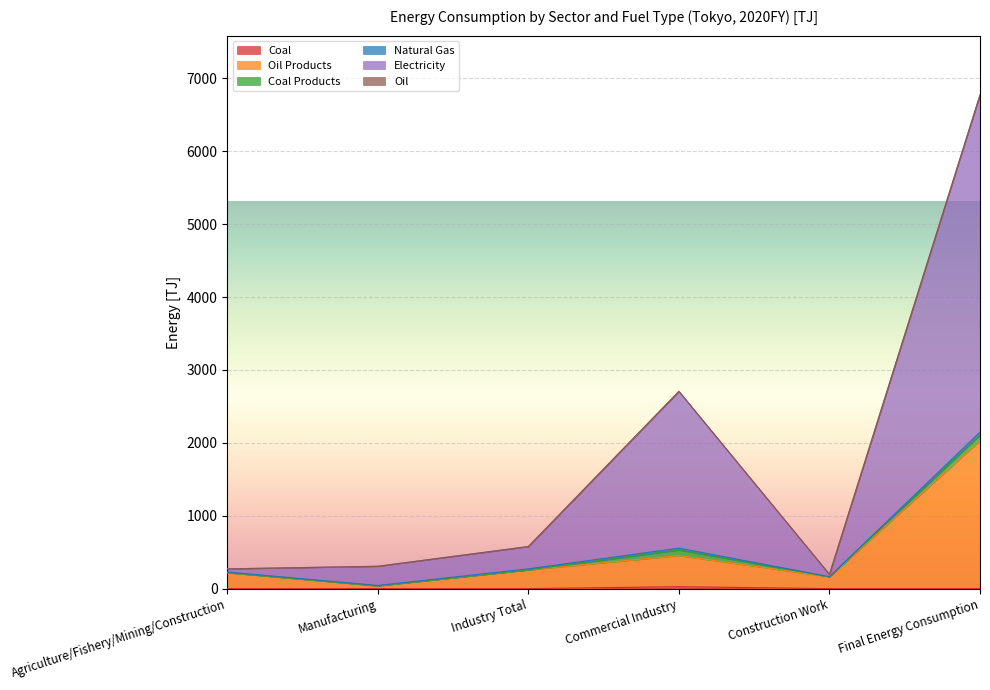

What position from the left is Manufacturing?

2